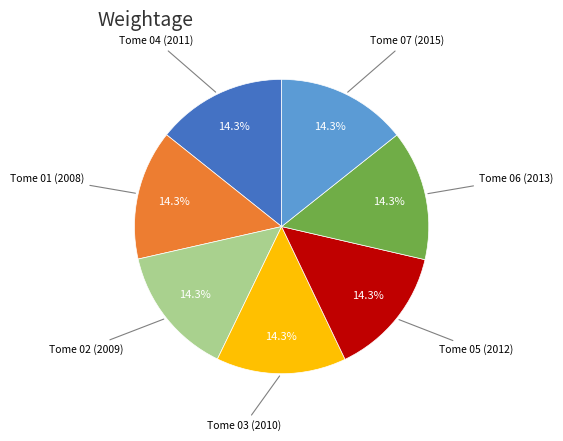

Is there a majority slice in this chart?

No